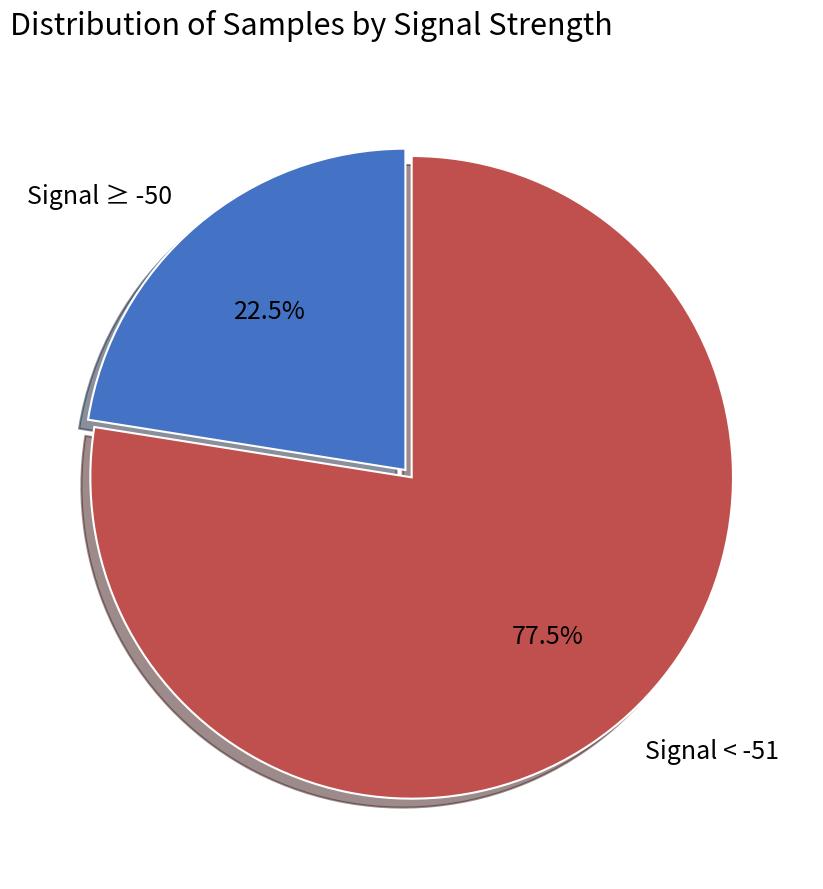

What is the ratio of the value at Signal < -51 to the value at Signal ≥ -50?

3.4